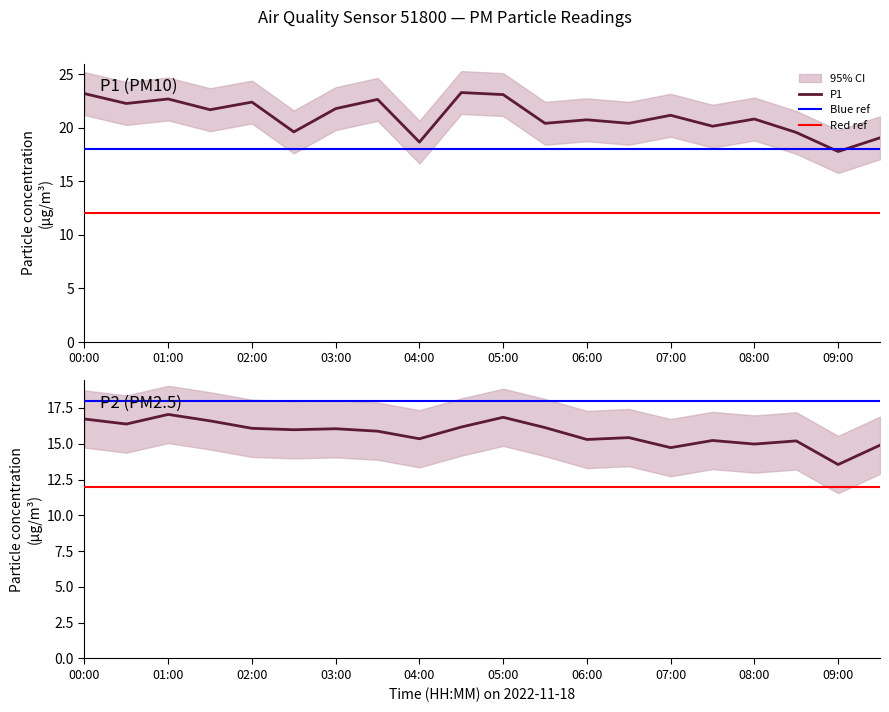

True or false: P1_upper has a value of 25.3 at 04:30.

True